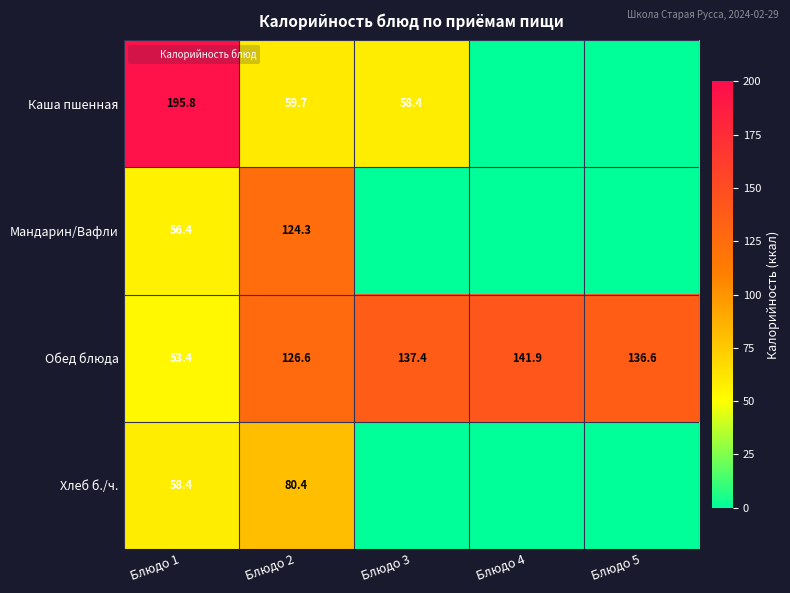

What is the difference between the maximum and second lowest values in the Обед блюда series?

15.3